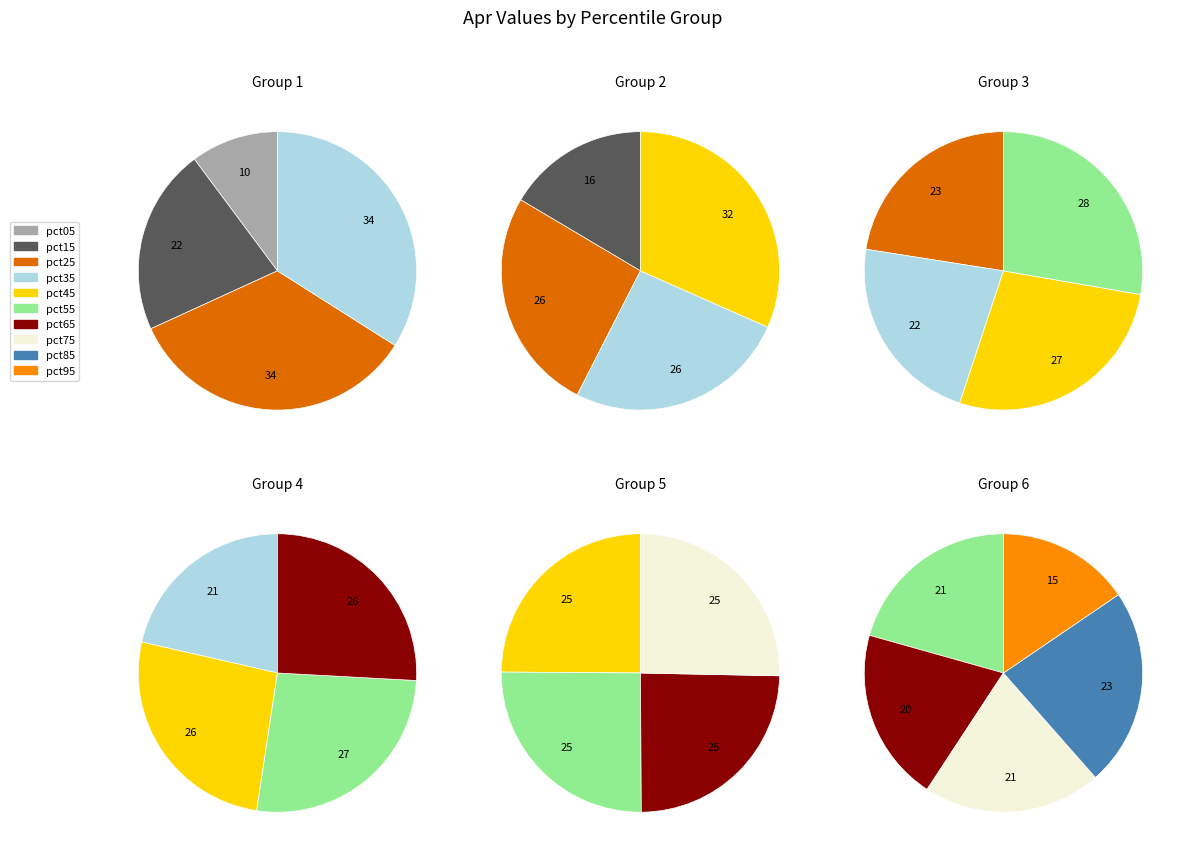

Is it true that pct55 is 21% of the pie?

False